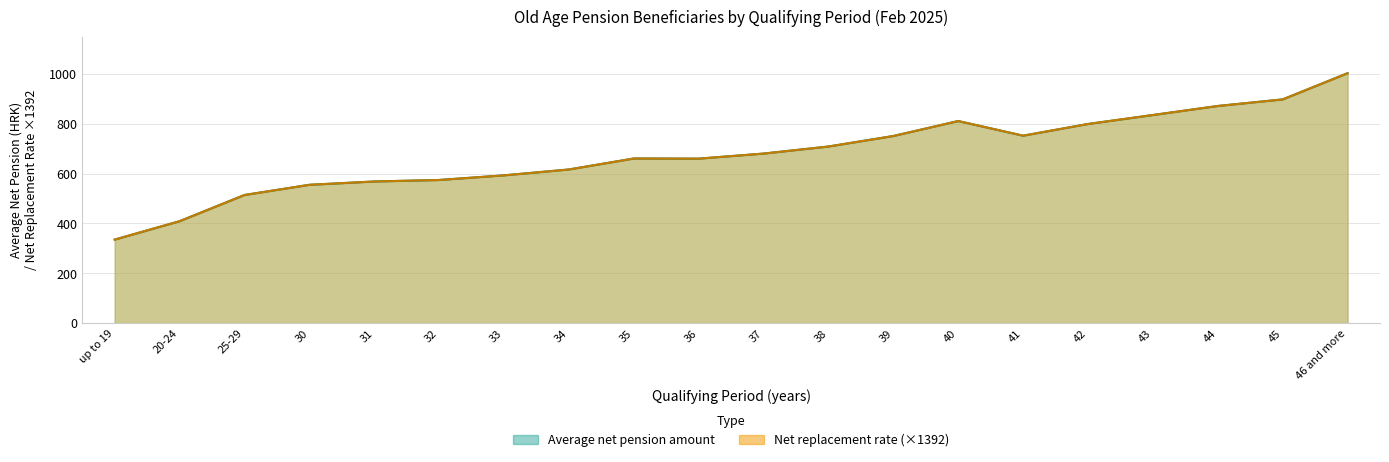

What are all the series names shown in the legend?

Average net pension amount, Net replacement rate (scaled)